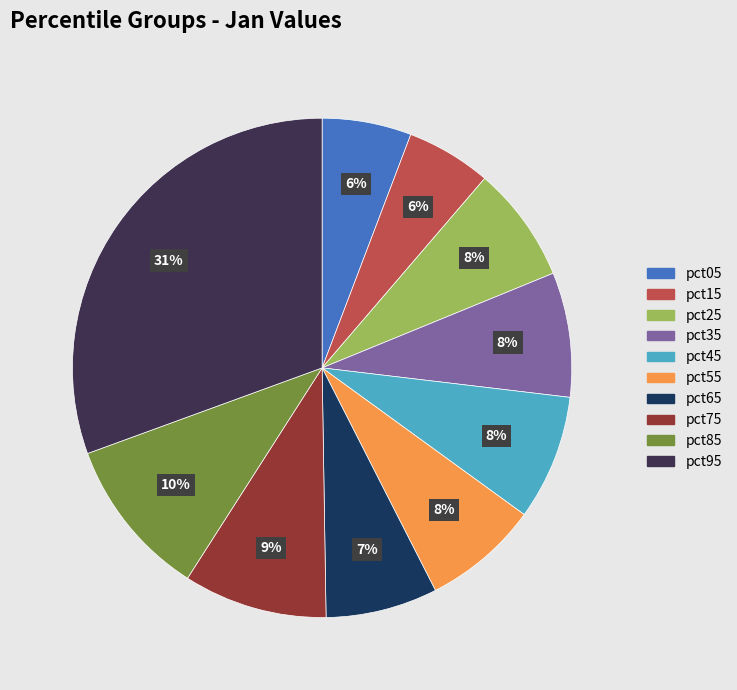

What percentage is the pct35 slice, to the nearest percent?

8%